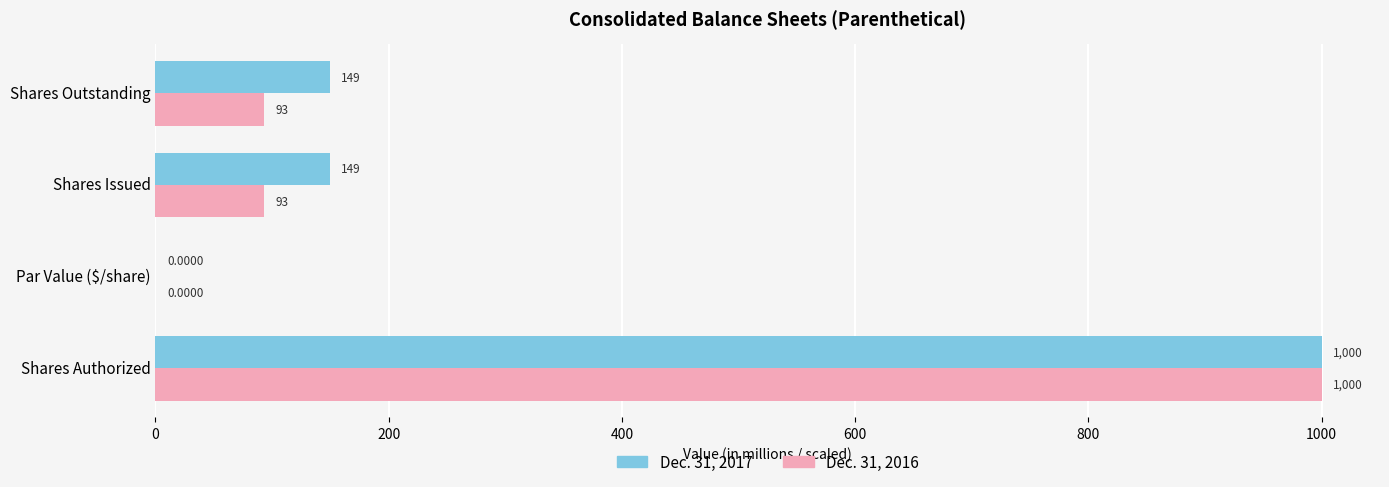

What are all the series names shown in the legend?

Dec. 31, 2017, Dec. 31, 2016